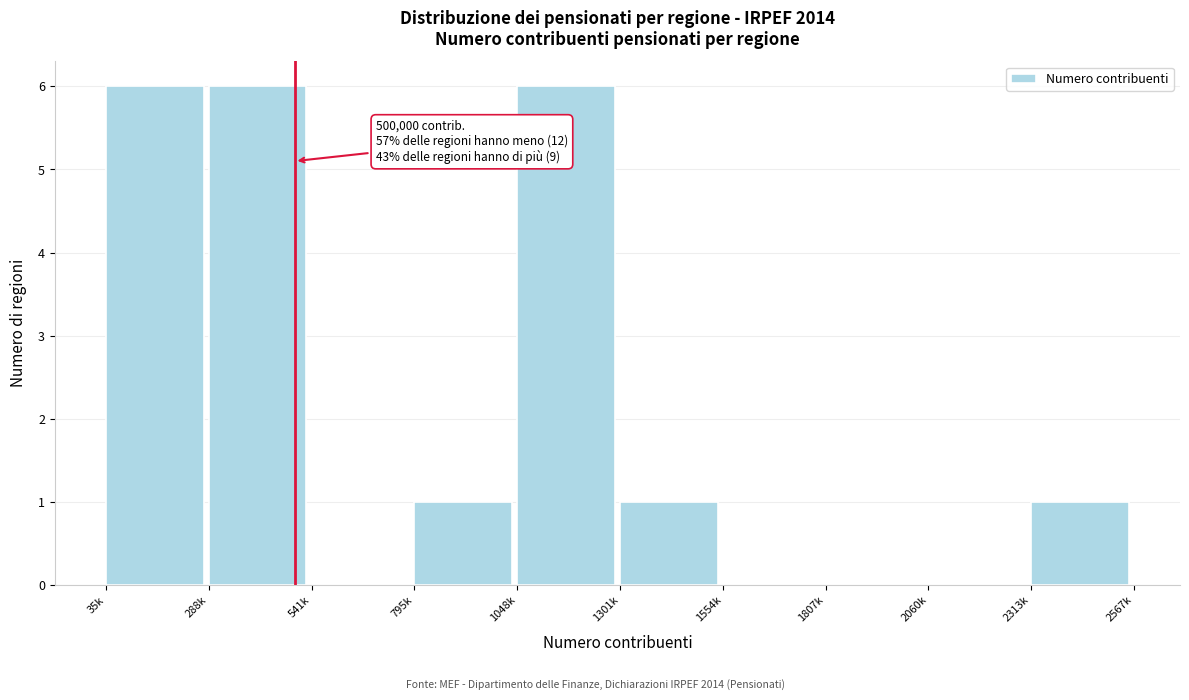

Reading left to right, extract all data points from this chart.

35k=6	288k=6	541k=0	795k=1	1048k=6	1301k=1	1554k=0	1807k=0	2060k=0	2313k=1